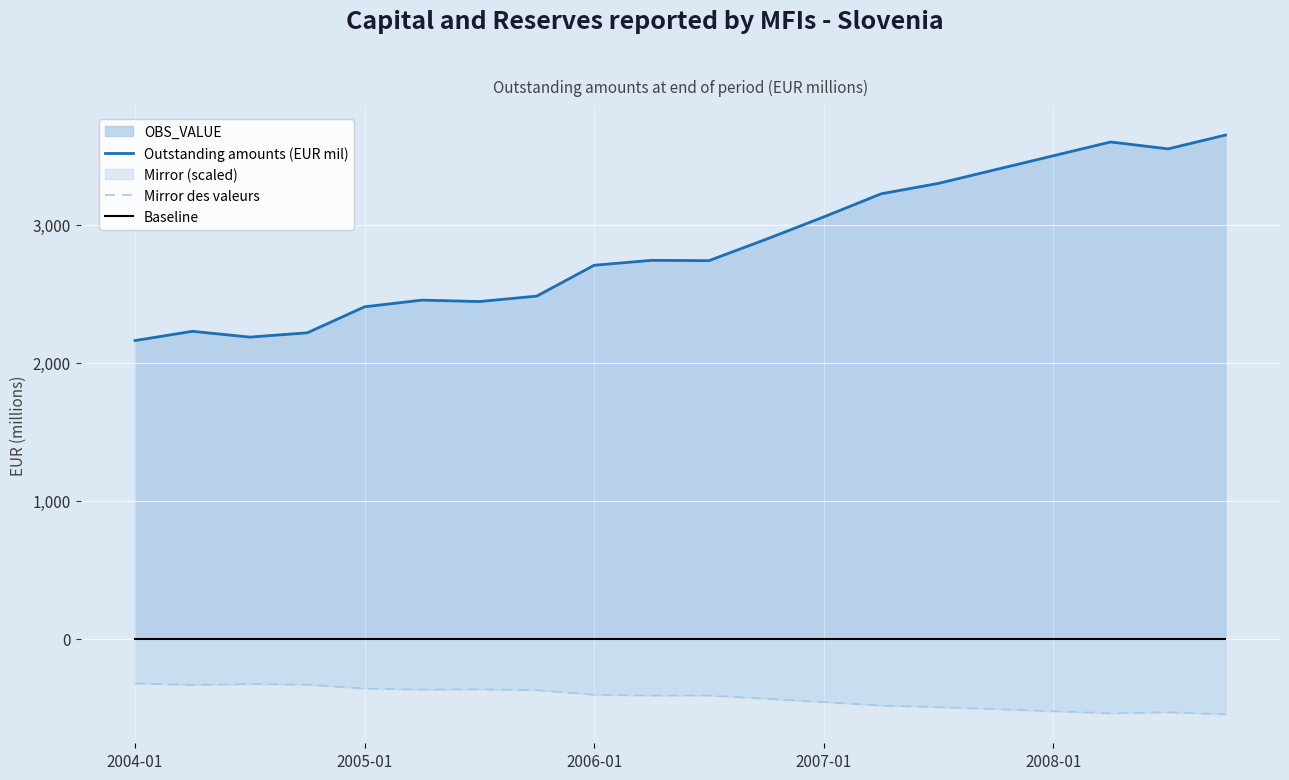

The Outstanding amounts (EUR mil) series shows 3600.0 at 17. True or false?

True